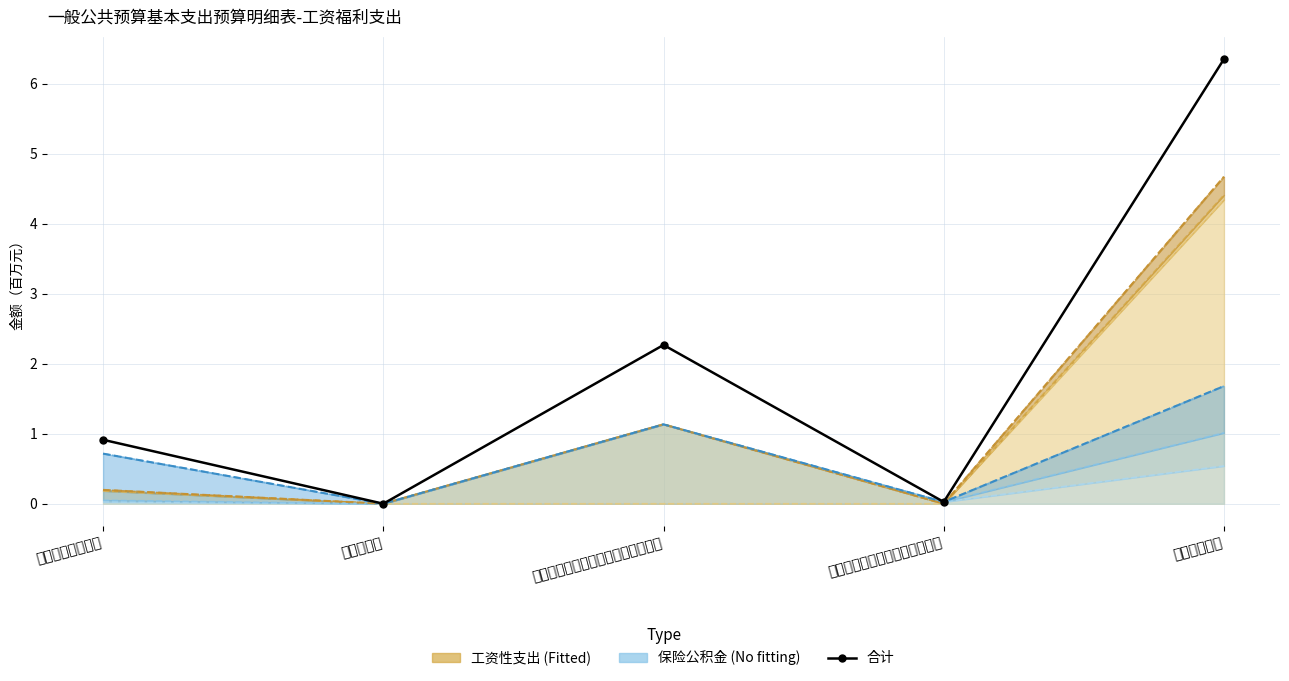

Which has a higher value, 其他普通教育支出 or 其他教育支出?

其他教育支出